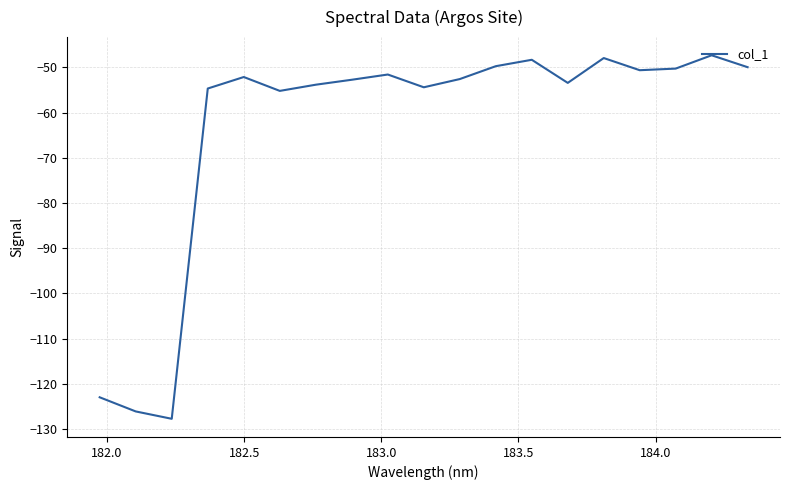

What is the difference between the maximum and minimum values?

80.4